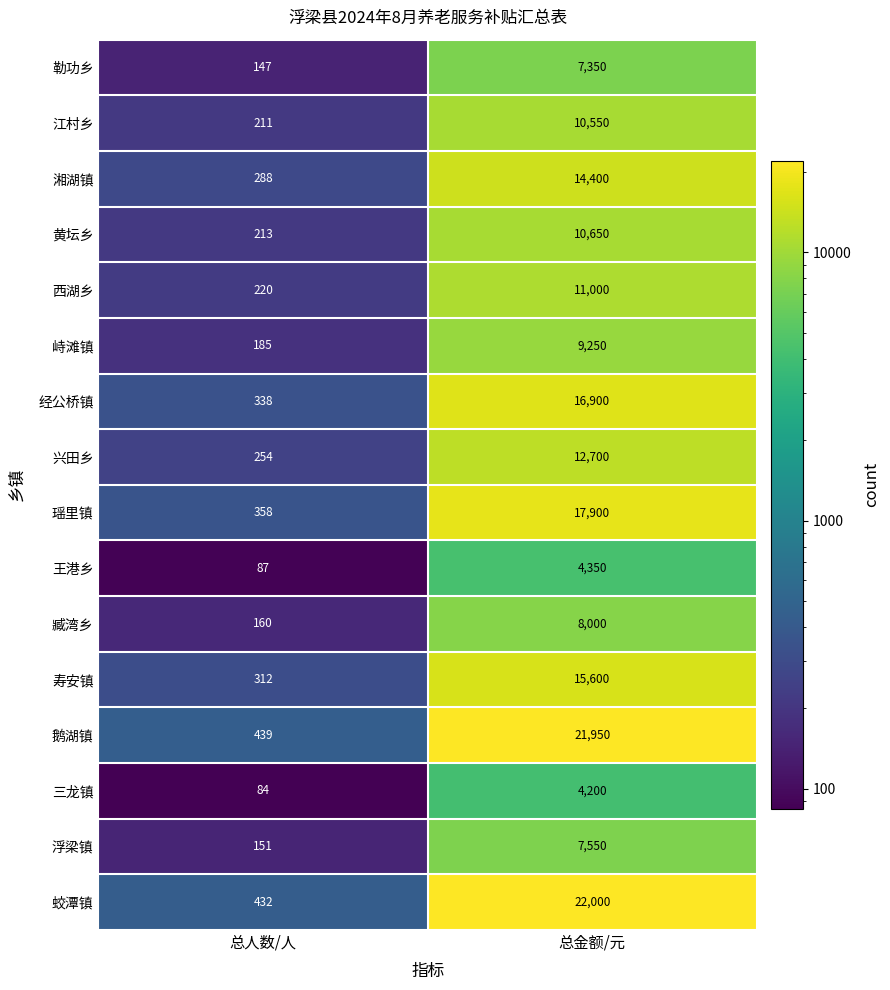

At which category does the chart reach its minimum across all series?

总人数/人